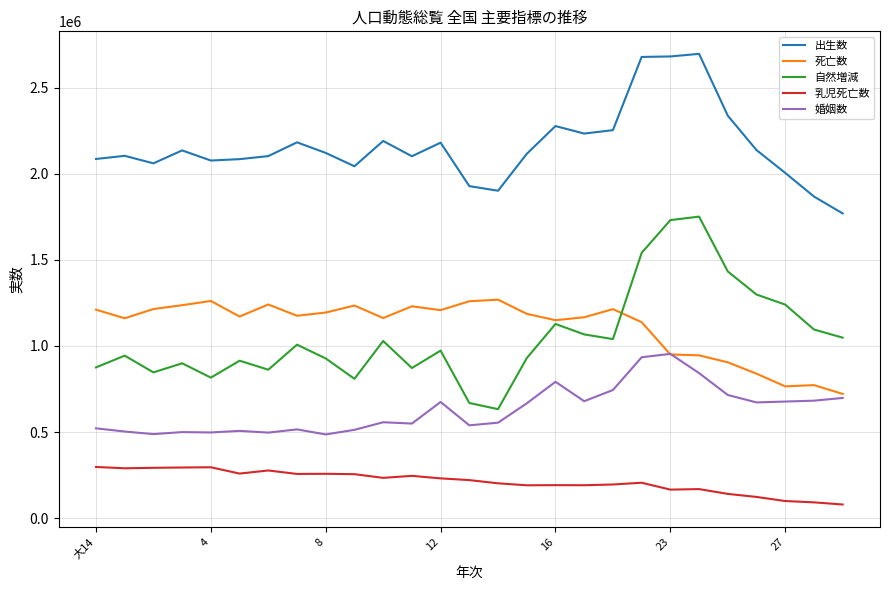

True or false: 死亡数 has more than 2 interior local peaks.

True